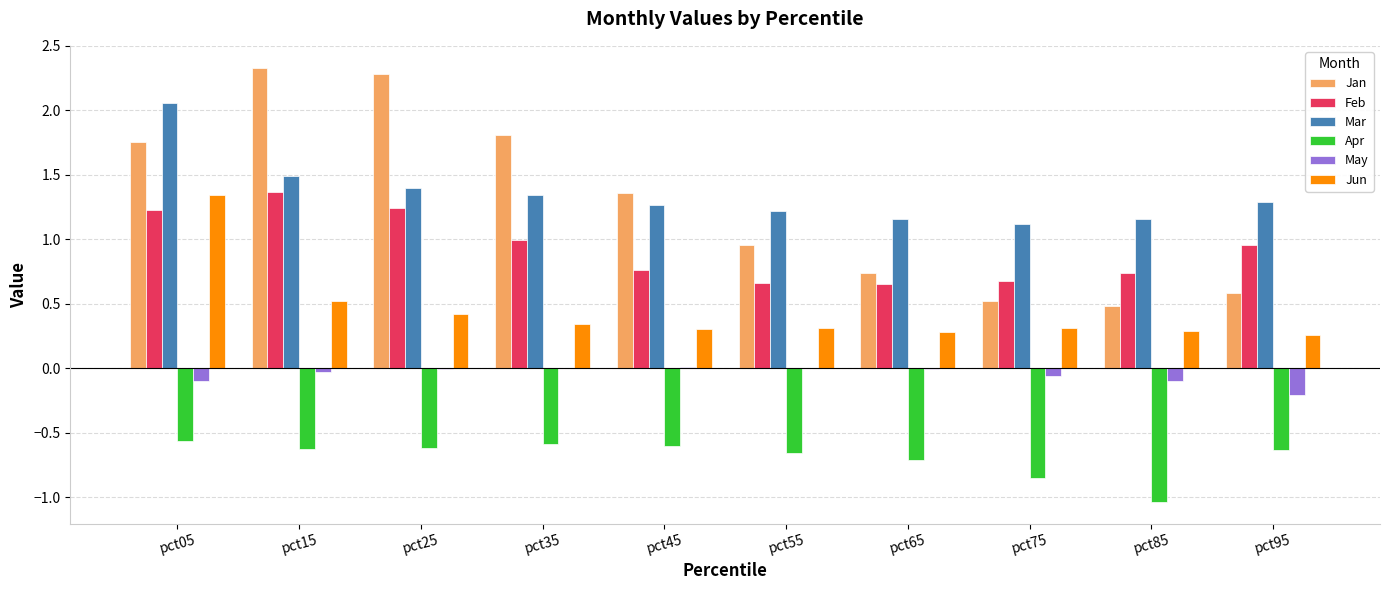

True or false: Jun has a value of 0.3 at pct55.

True